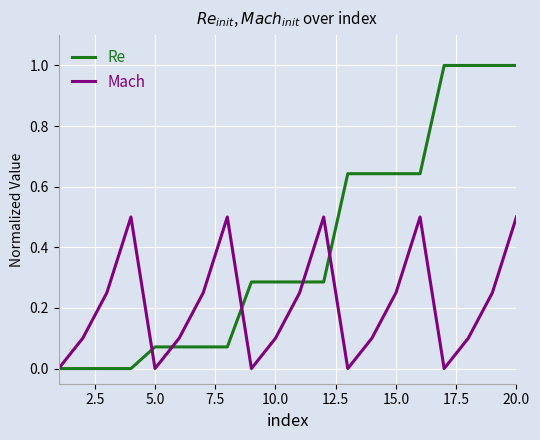

Rank the series by their maximum value, from highest to lowest.

Re, Mach